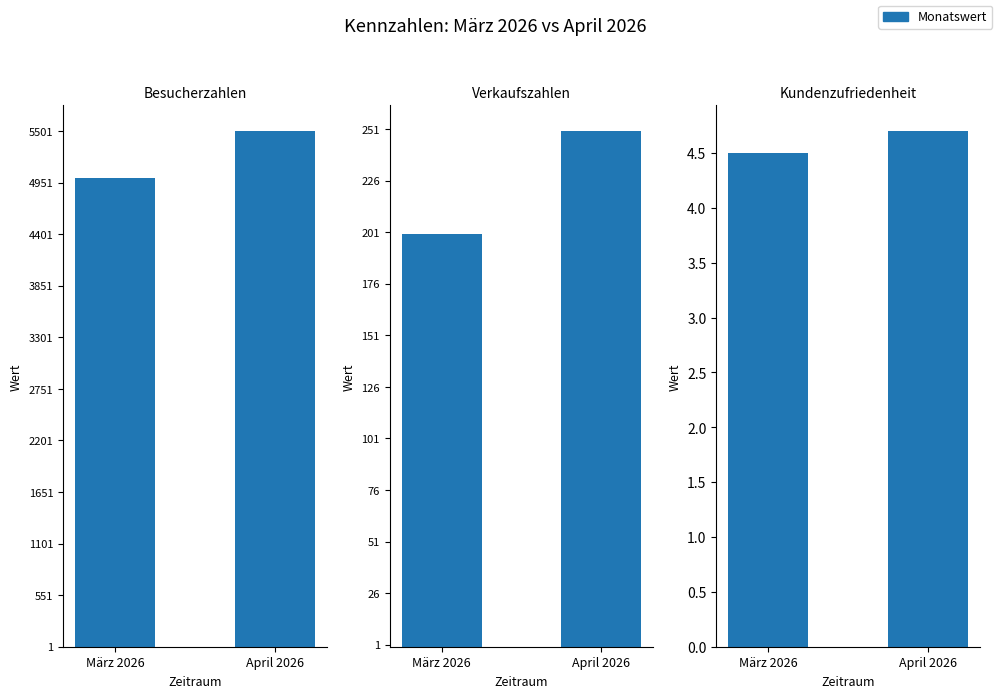

What is the label of the 1st bar from the left?

März 2026